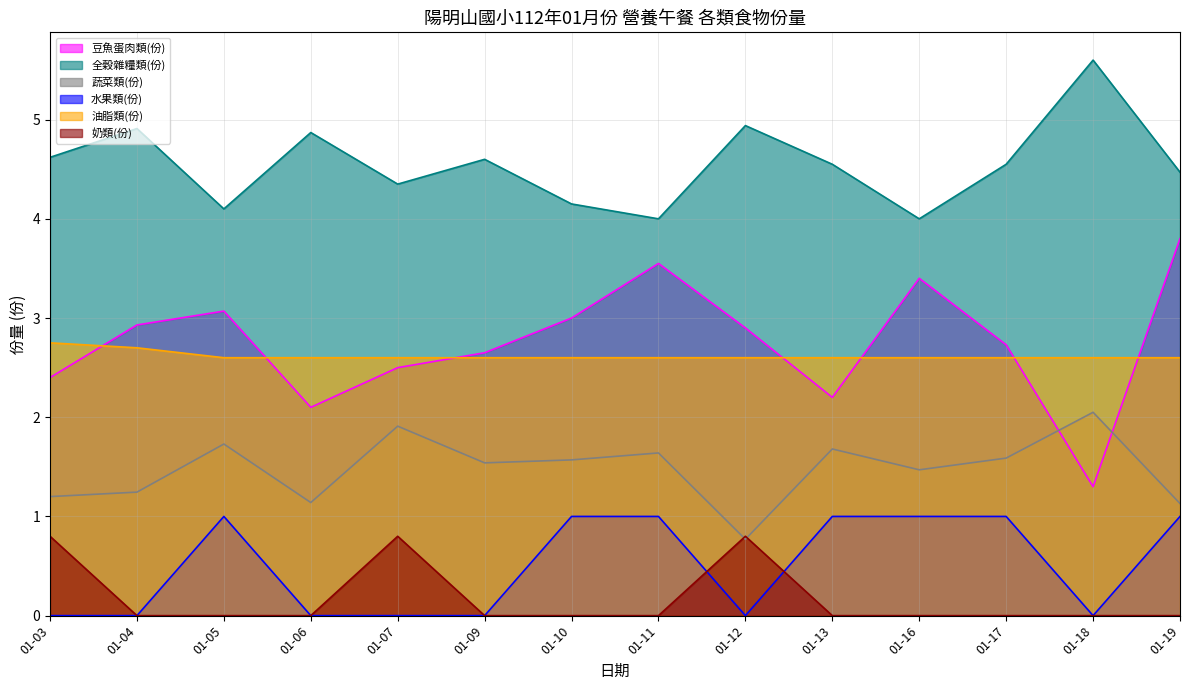

What value does the 蔬菜類(份) series have at 01-18?

2.0